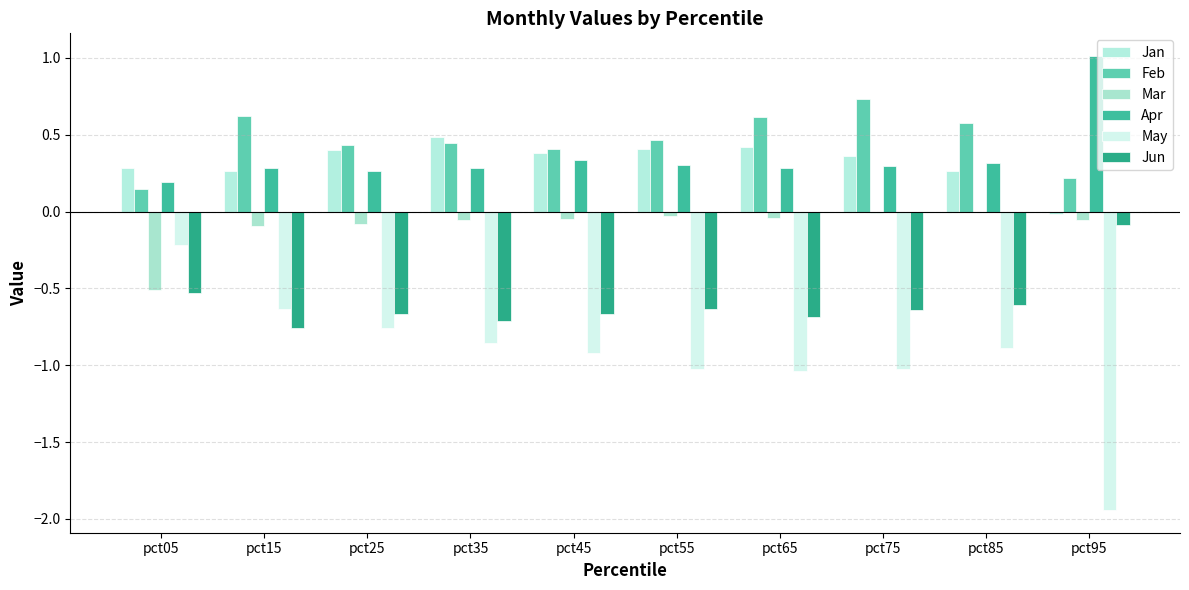

Which series changed the most between pct35 and pct75?

Feb